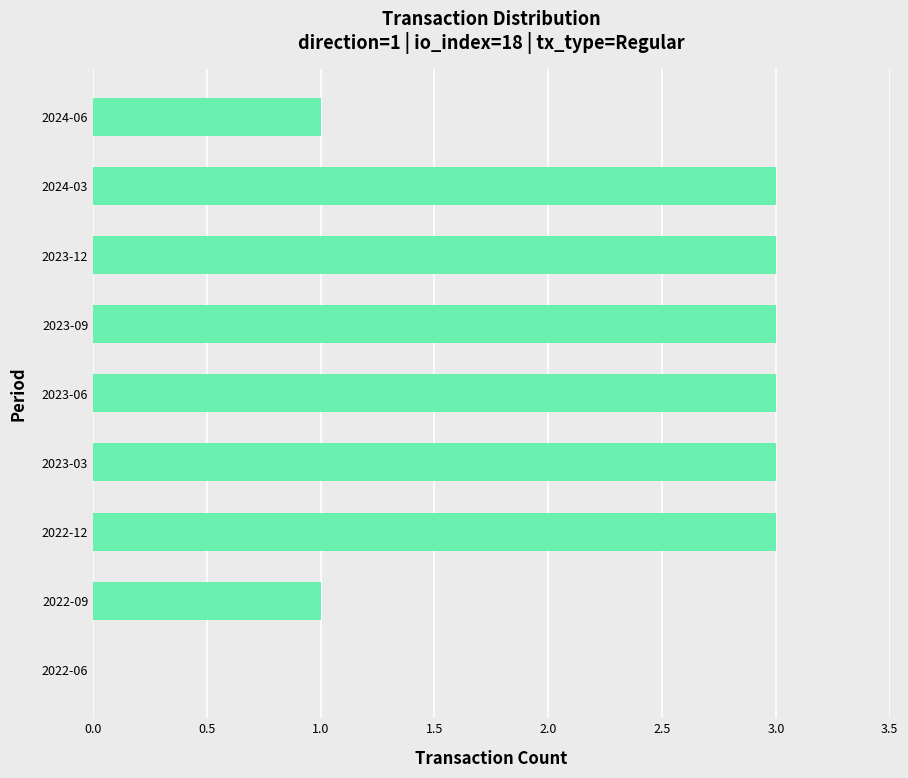

What is the maximum value shown in the chart?

3